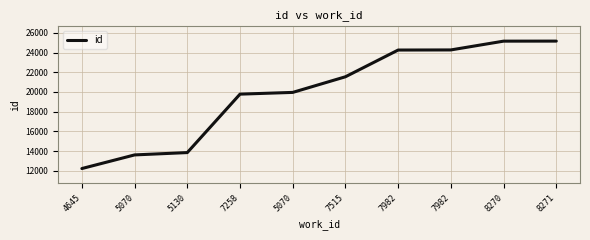

What is the label of the 10th point from the left?

8271